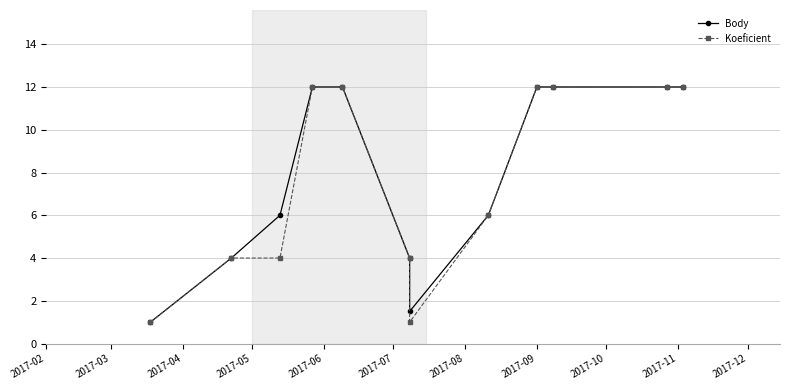

Rank the series at 2017-06 from lowest to highest value.

Body, Koeficient